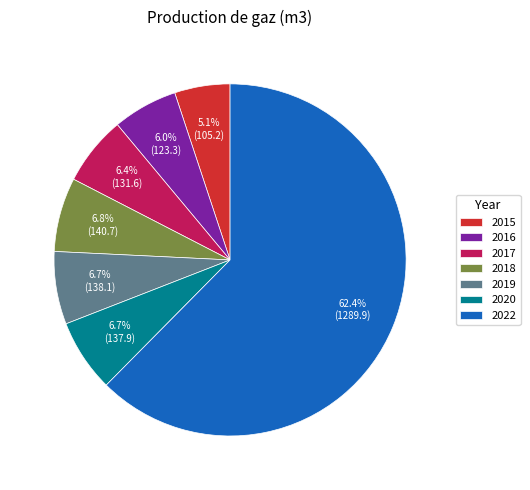

What percentage is the 2022 slice, to the nearest percent?

62%